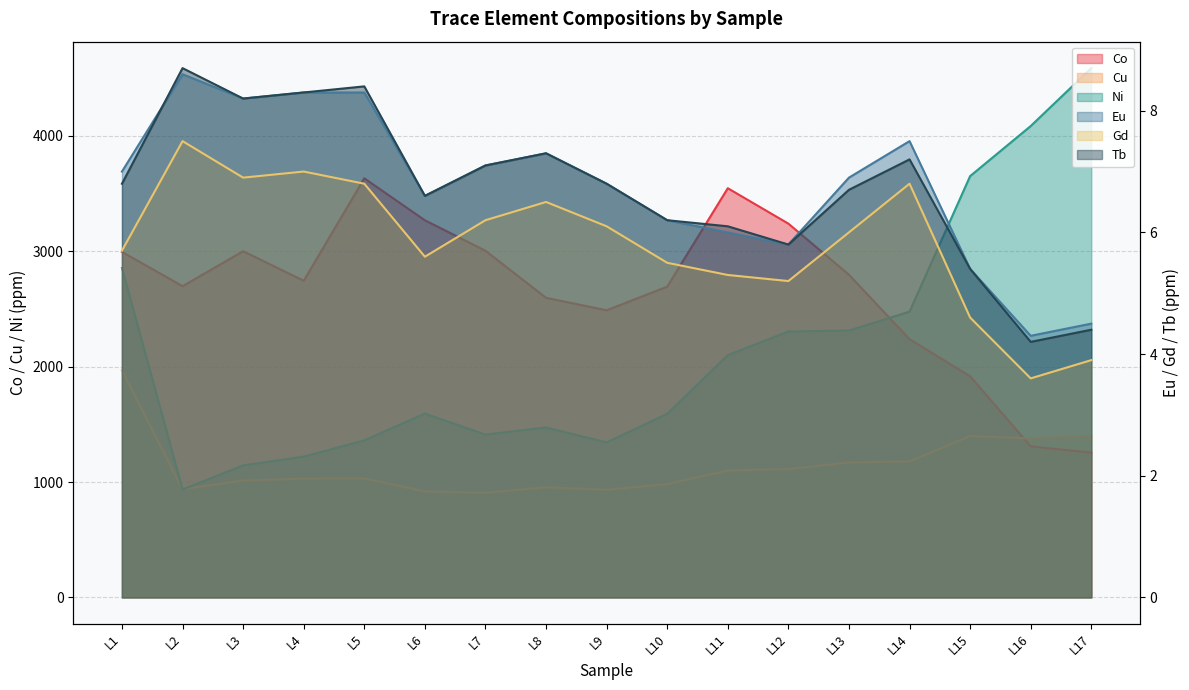

Is it true that Ni equals 1343.0 at L9?

True